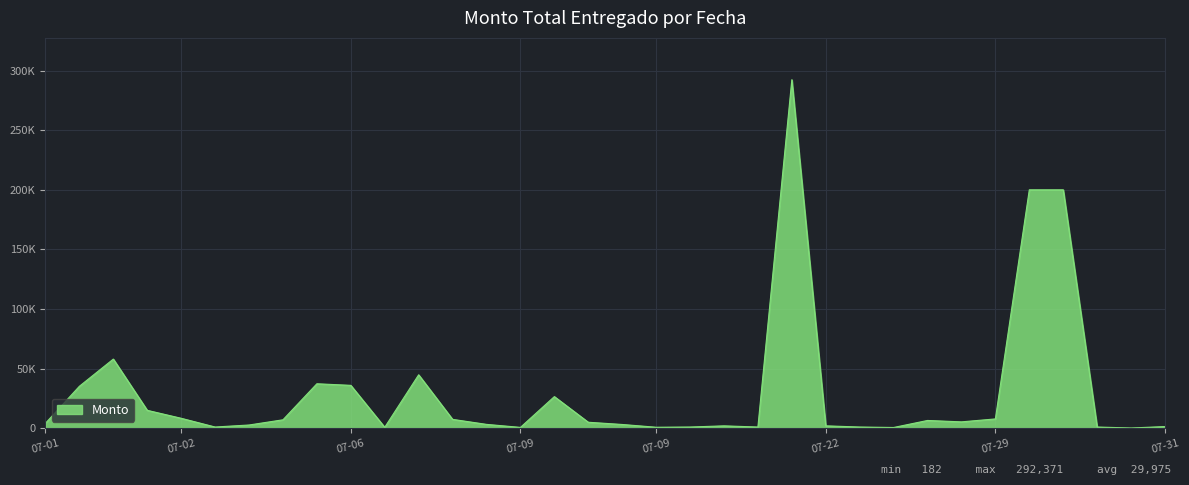

Does the chart display data point markers on the line(s)?

No